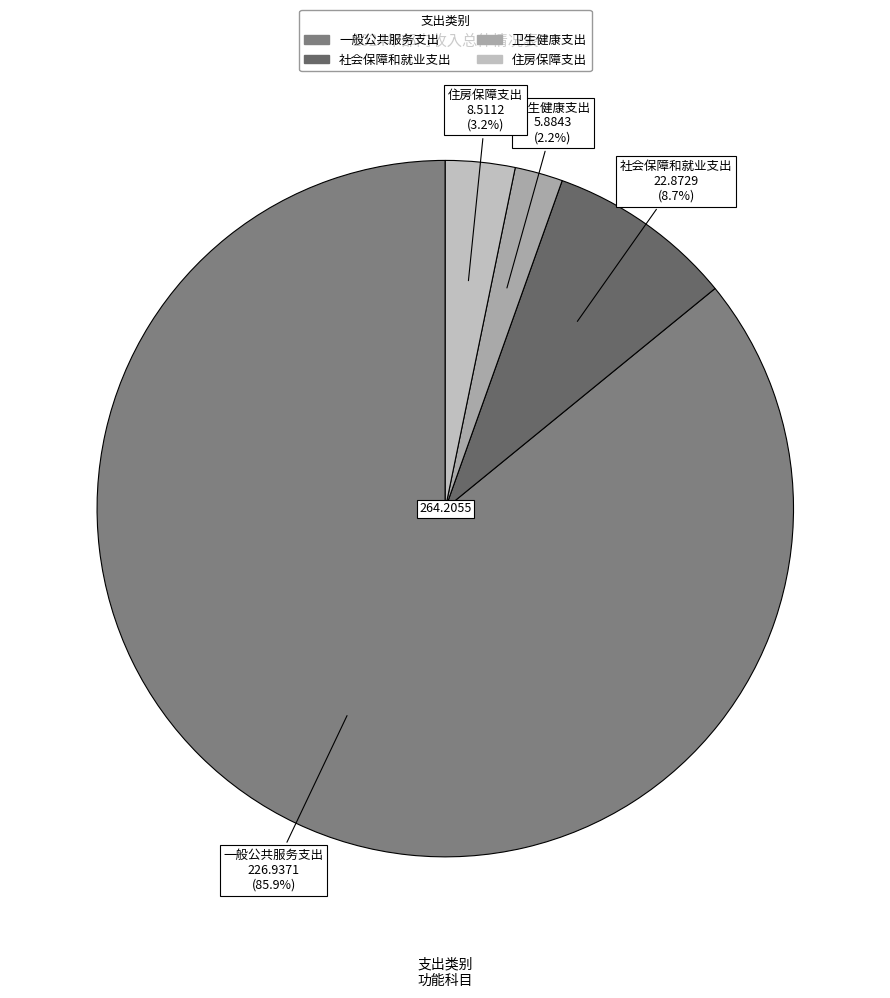

How many slices are in this pie chart?

4